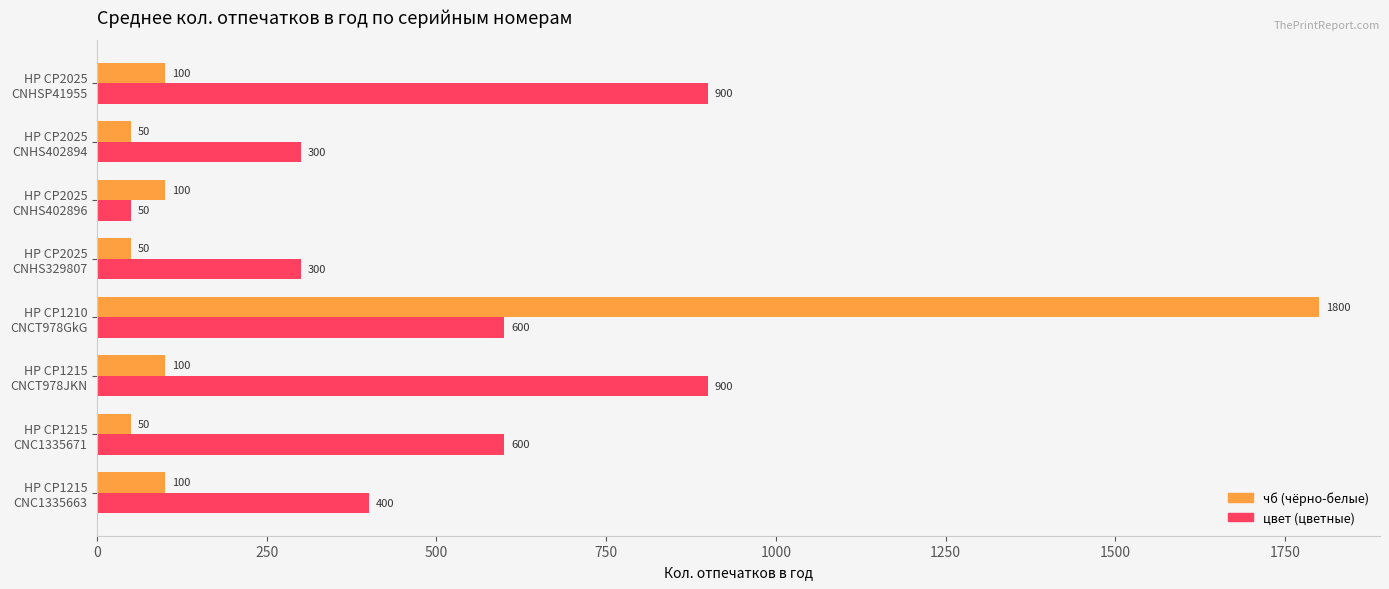

What is the minimum value shown in the chart?

50